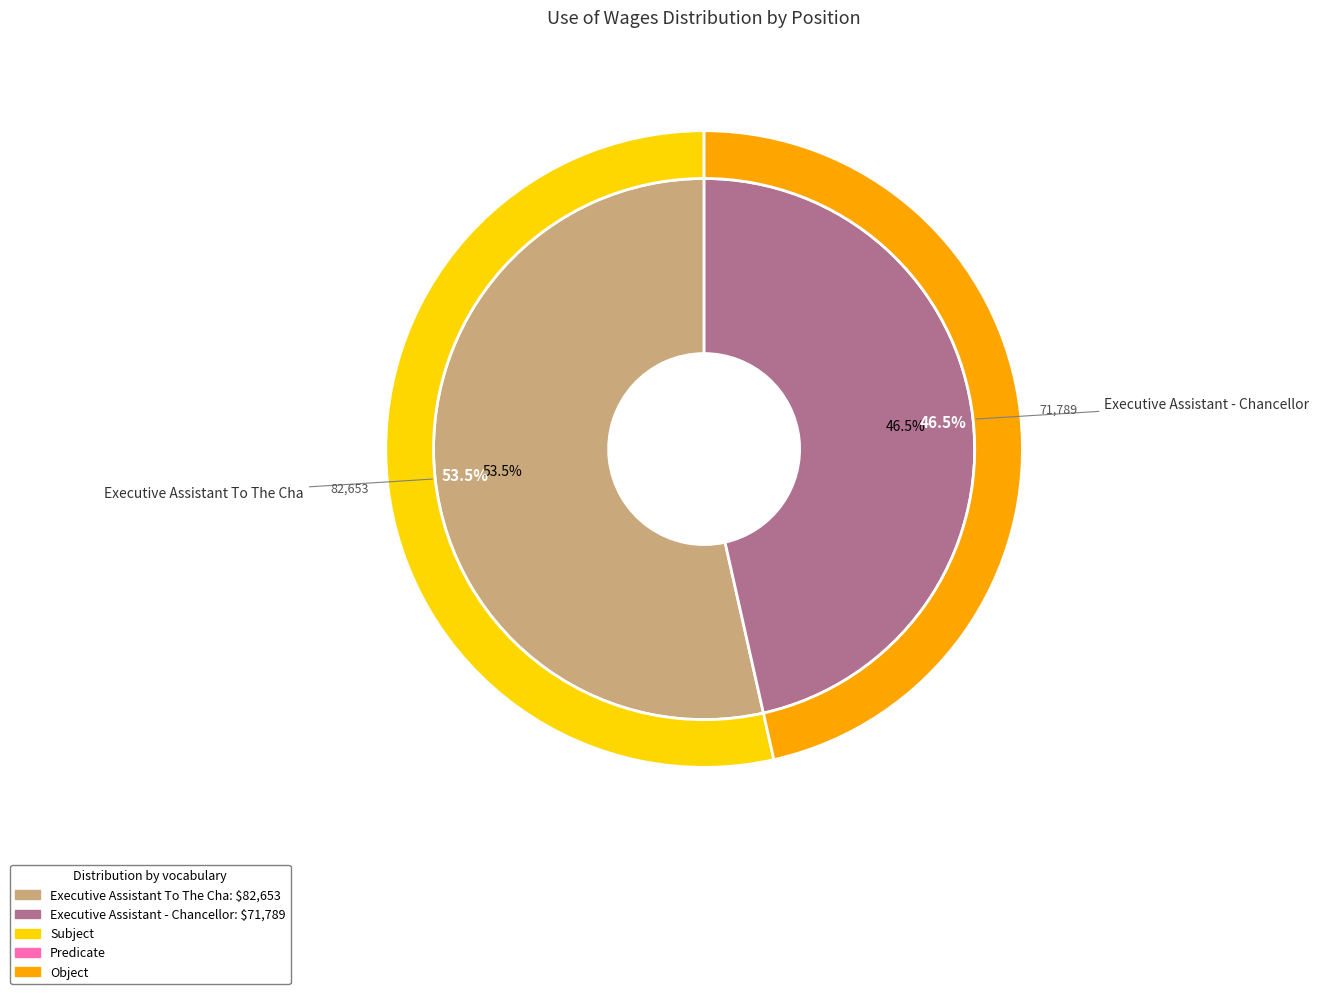

Which category has the smallest portion of the pie?

Executive Assistant - Chancellor